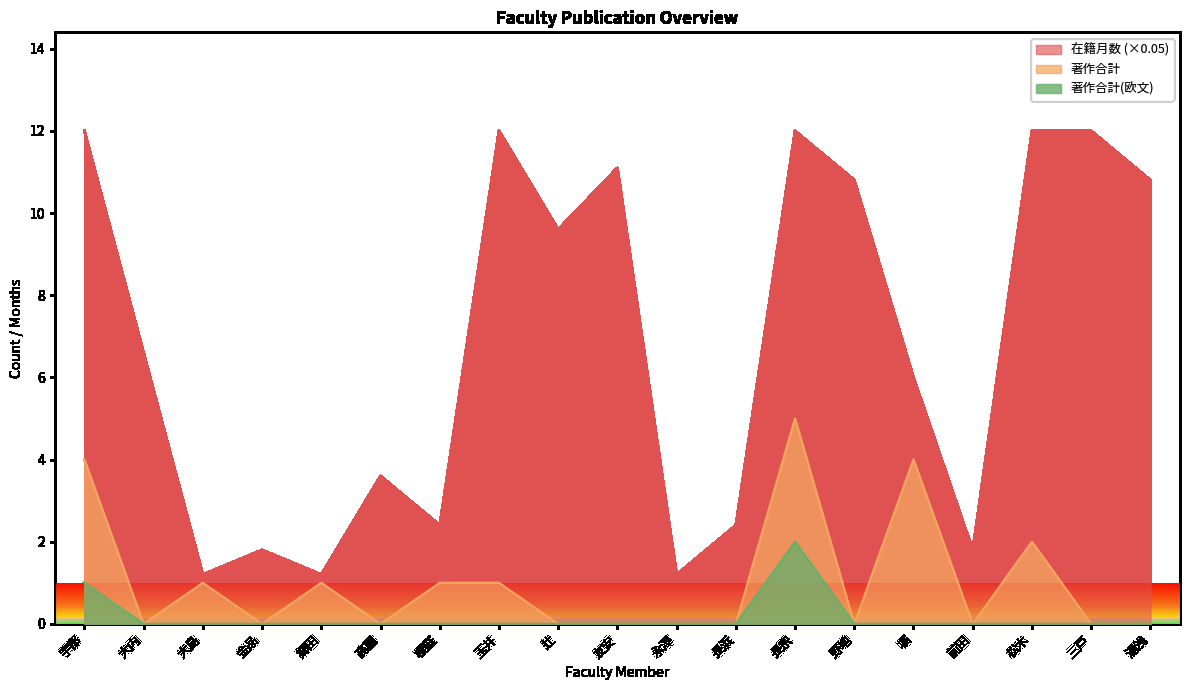

Which series has the largest range (max minus min)?

在籍月数 (×0.05)